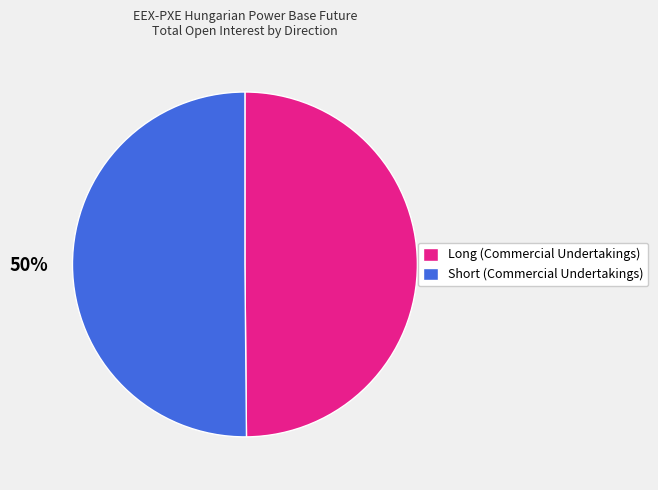

What percentage is the Long (Commercial Undertakings) slice, to the nearest percent?

50%